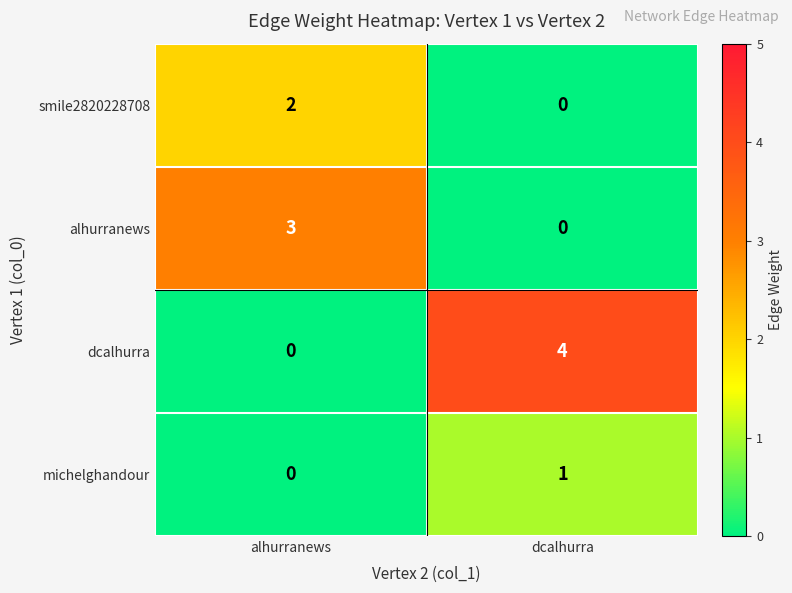

Reading left to right, what are all the values shown in this chart?

smile2820228708: alhurranews=2	dcalhurra=0
alhurranews: alhurranews=3	dcalhurra=0
dcalhurra: alhurranews=0	dcalhurra=4
michelghandour: alhurranews=0	dcalhurra=1